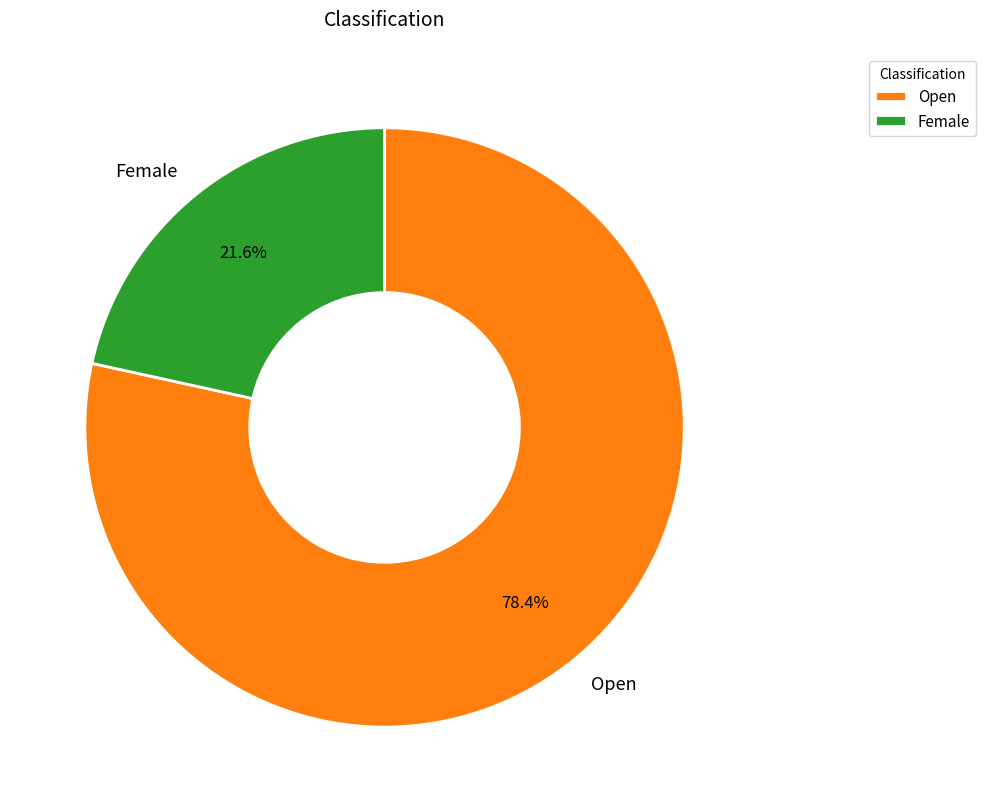

Which has a higher value, Open or Female?

Open